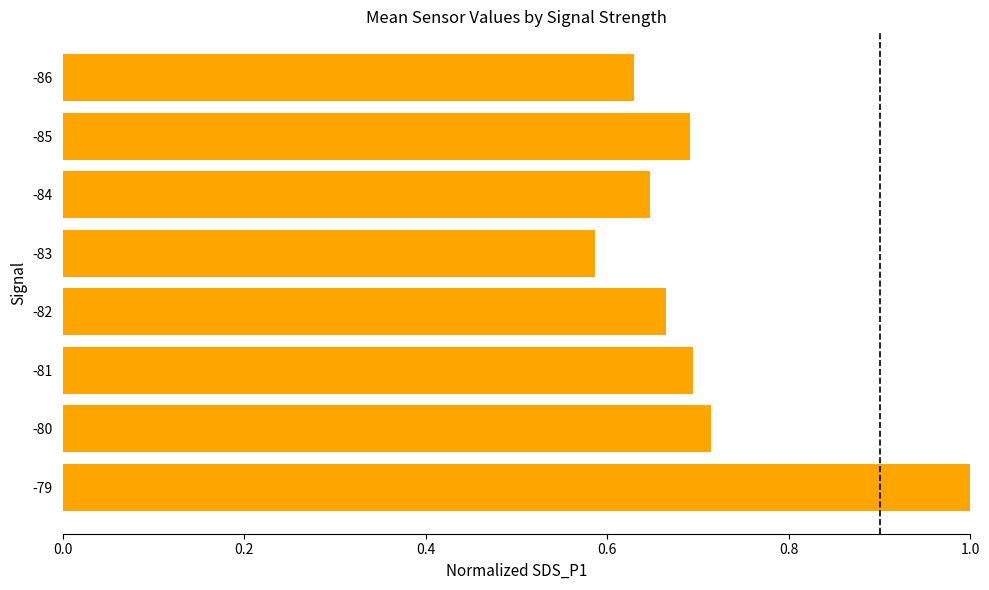

Does the chart contain stacked bars?

No